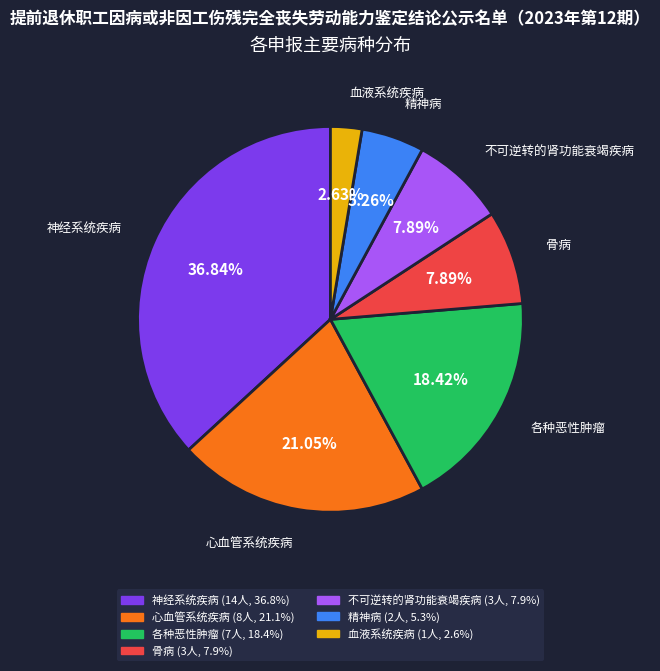

Approximately how many times larger is the value at 不可逆转的肾功能衰竭疾病 compared to 心血管系统疾病?

0.4